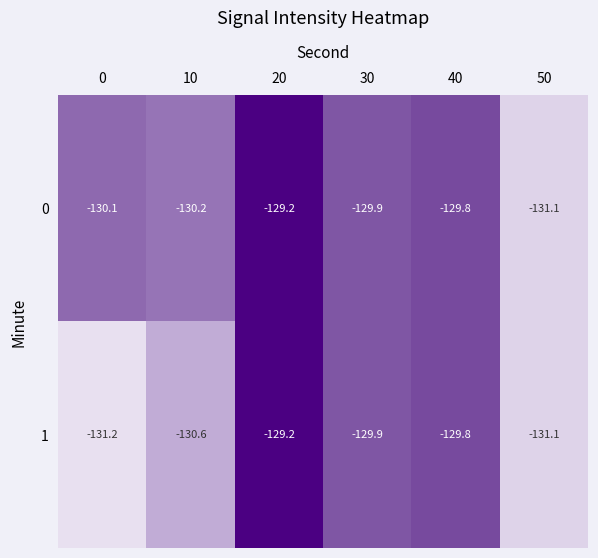

What is the difference between the 1 values at 10 and 50?

0.5